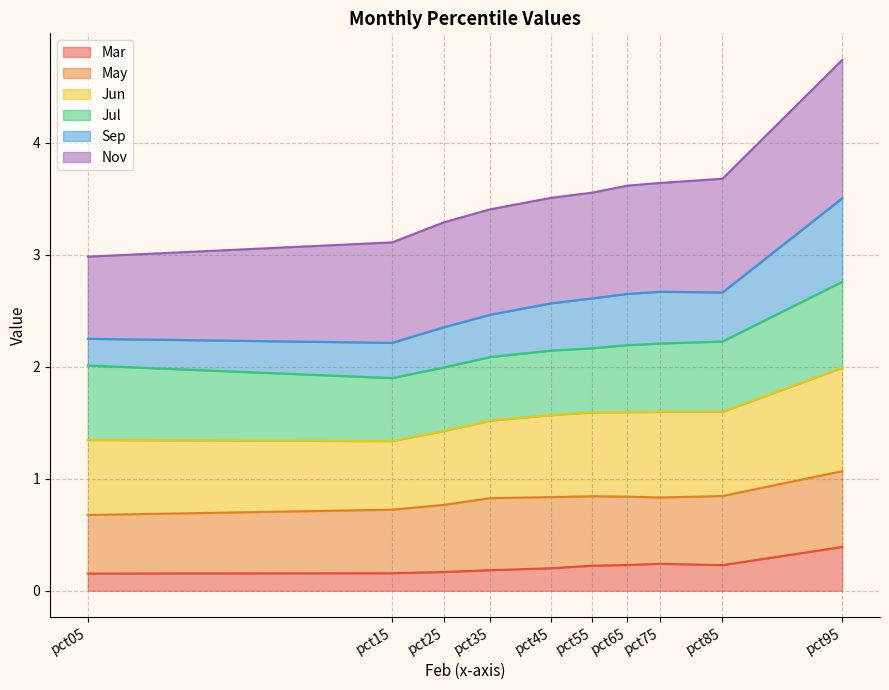

True or false: Mar has a value of 0.4 at pct65.

False